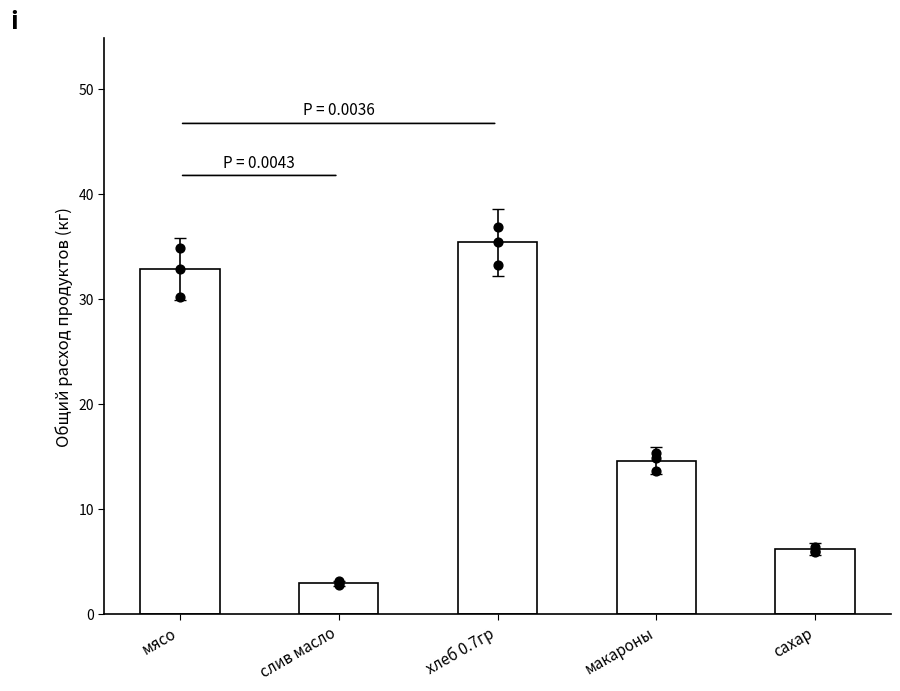

What is the ratio of the value at сахар to the value at макароны?

0.4